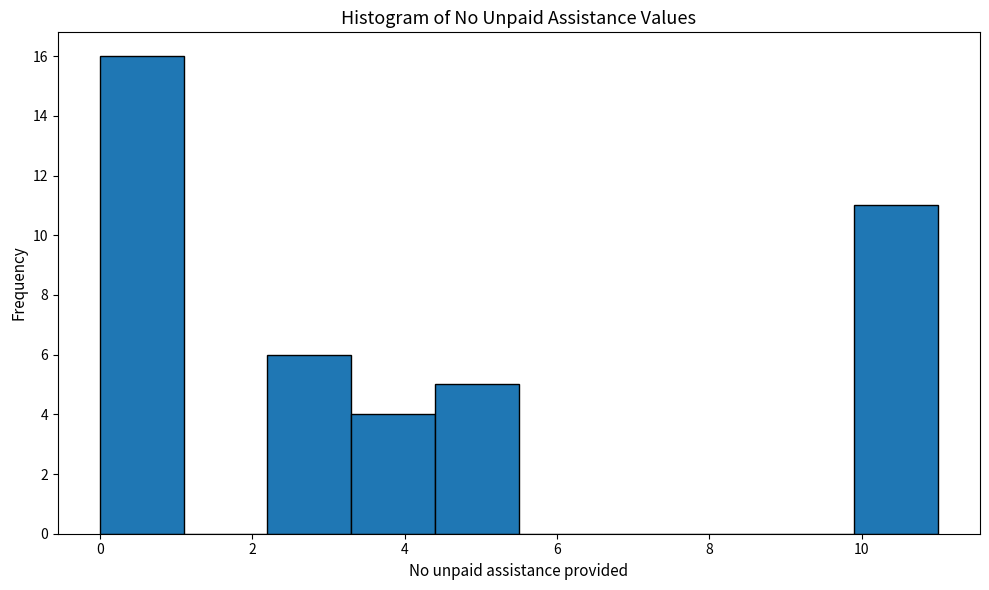

Reading left to right, transcribe this chart: for each bar, give the range it covers on the x-axis and its height. Neither the bar edges nor the heights are printed on the chart, so give them approximately, as read against the axes.

0.0 to 1.1: 16
1.1 to 2.2: 0
2.2 to 3.3: 6
3.3 to 4.4: 4
4.4 to 5.5: 5
5.5 to 6.6: 0
6.6 to 7.7: 0
7.7 to 8.8: 0
8.8 to 9.9: 0
9.9 to 11.0: 11